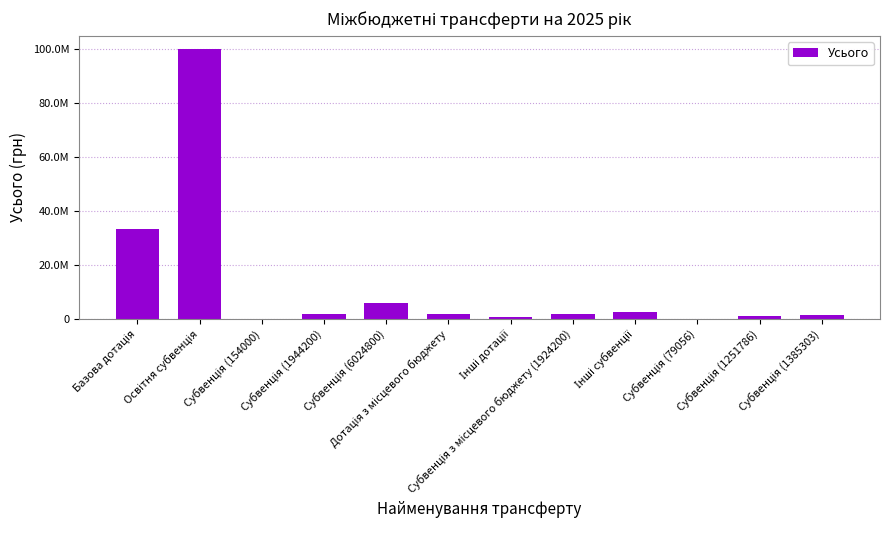

Does the chart contain stacked bars?

No